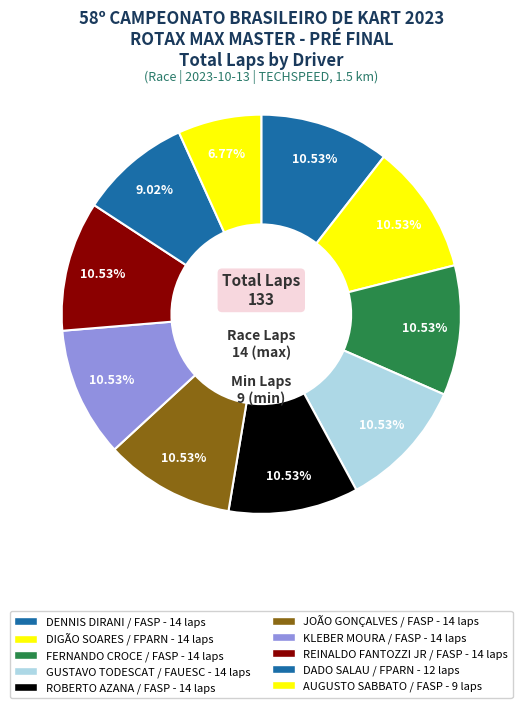

Is it true that AUGUSTO SABBATO / FASP is 7% of the pie?

True